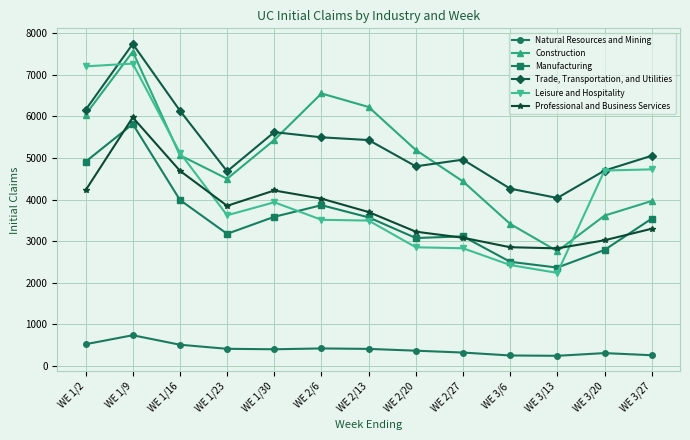

What value does the Trade, Transportation, and Utilities series have at WE 2/27, to the nearest 100?

5000